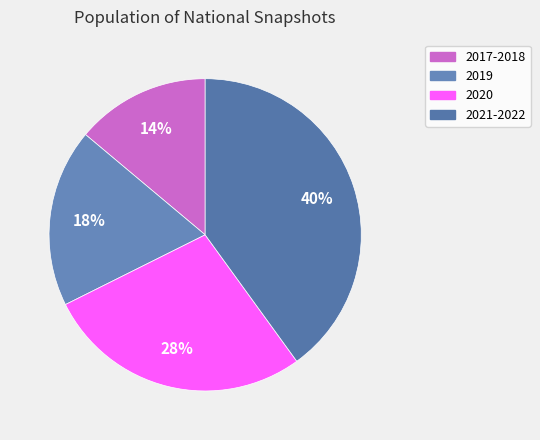

Does 2017-2018 represent more than half of the total?

No